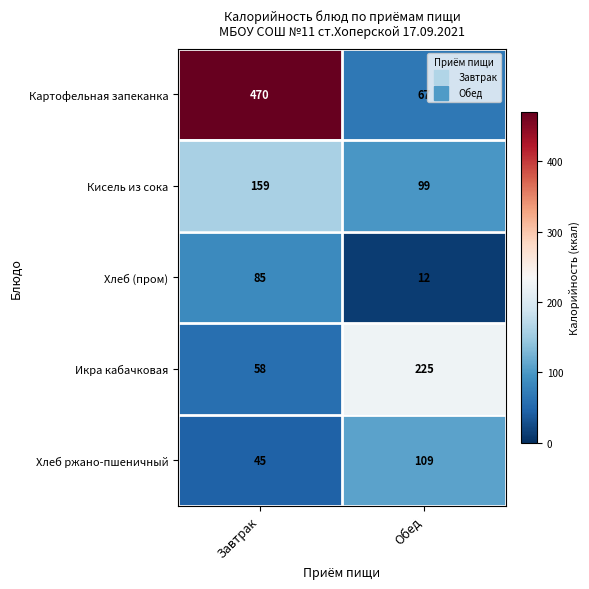

Read the Хлеб ржано-пшеничный value at Обед.

109